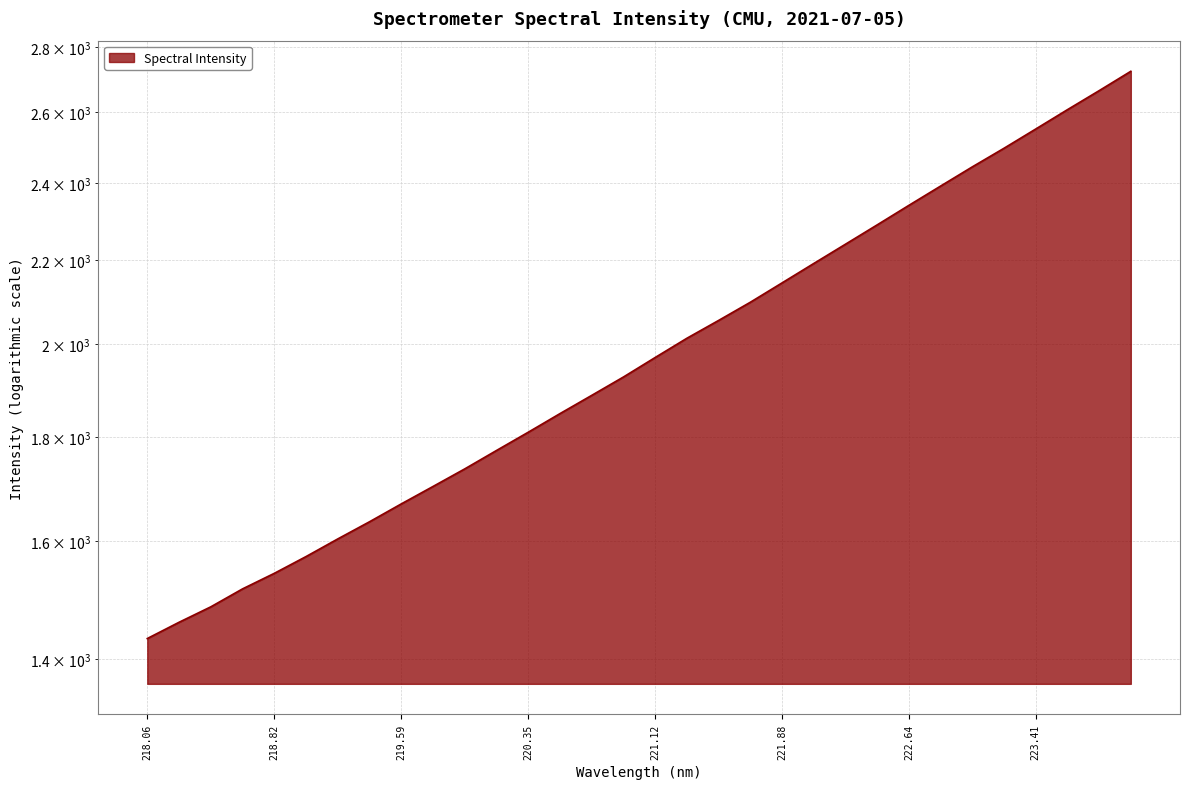

True or false: the data shows 2191.2 at 222.0721.

True